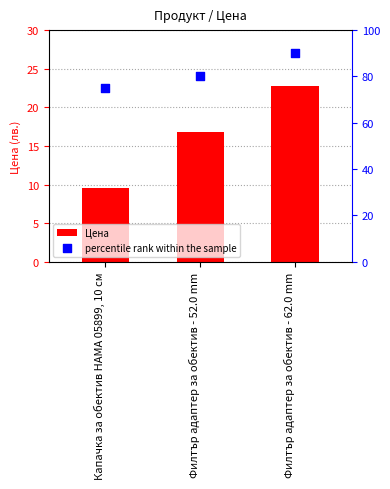

Which series has the largest Y range (max minus min)?

percentile rank within the sample